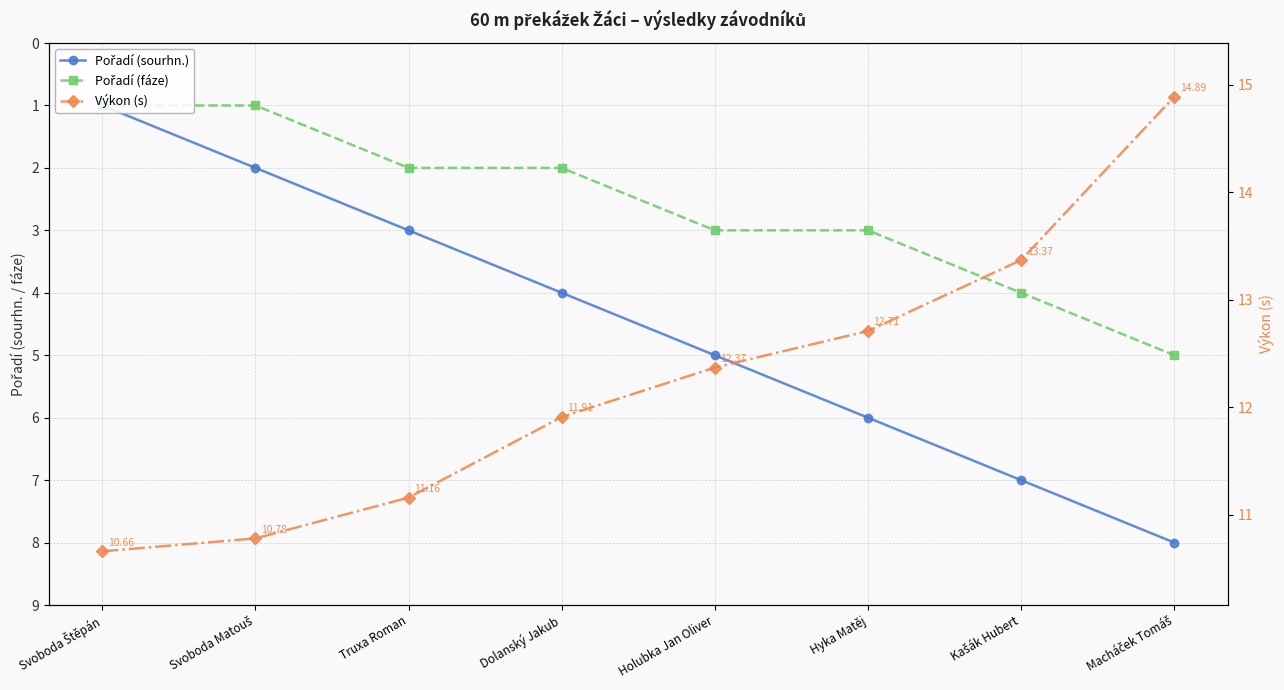

True or false: Pořadí (fáze) and Pořadí (sourhn.) intersect in this chart.

False